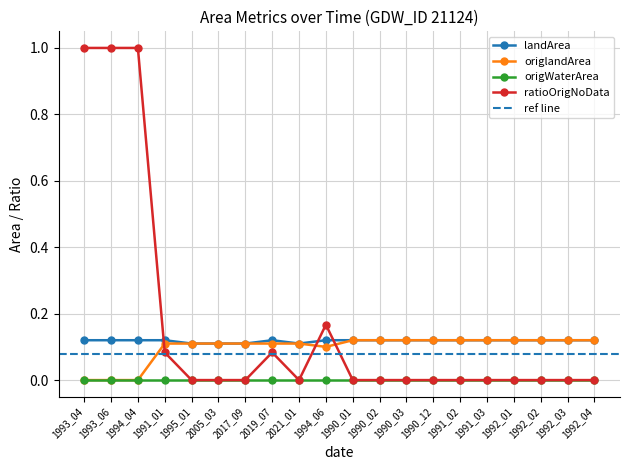

Is it true that ratioOrigNoData equals -0.4 at 2017_09?

False